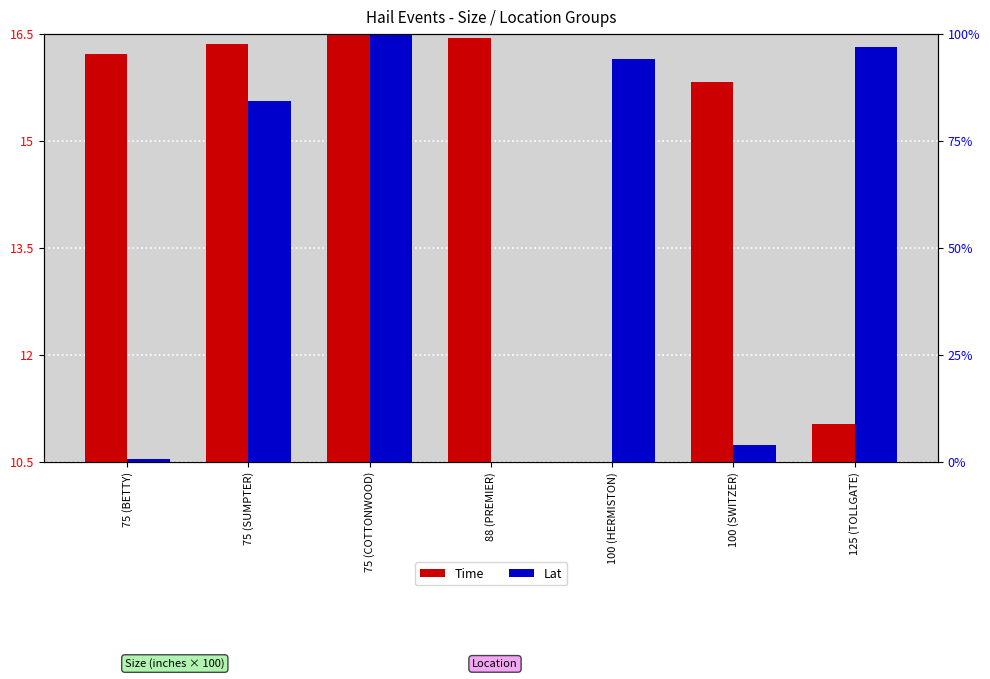

Reading left to right, transcribe all the data shown in this chart.

Time: 16.2	16.4	16.5	16.4	10.5	15.8	11.0
Lat: 10.5	15.6	16.5	10.5	16.1	10.7	16.3